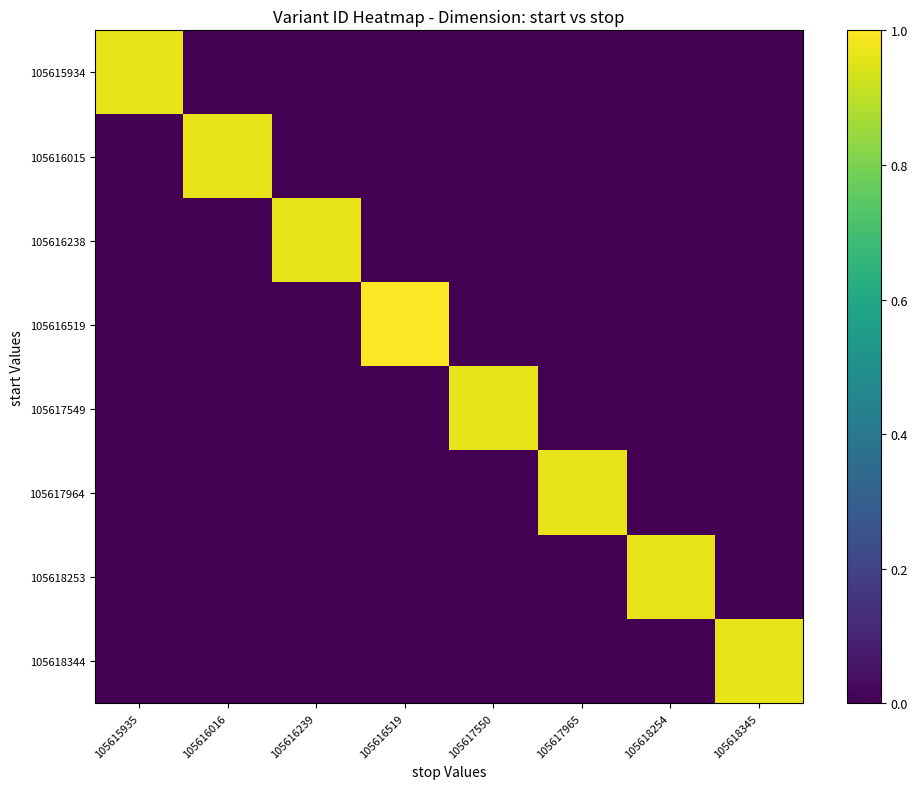

Rank the series by their maximum value, from highest to lowest.

105616519, 105618344, 105618253, 105617964, 105617549, 105616238, 105616015, 105615934